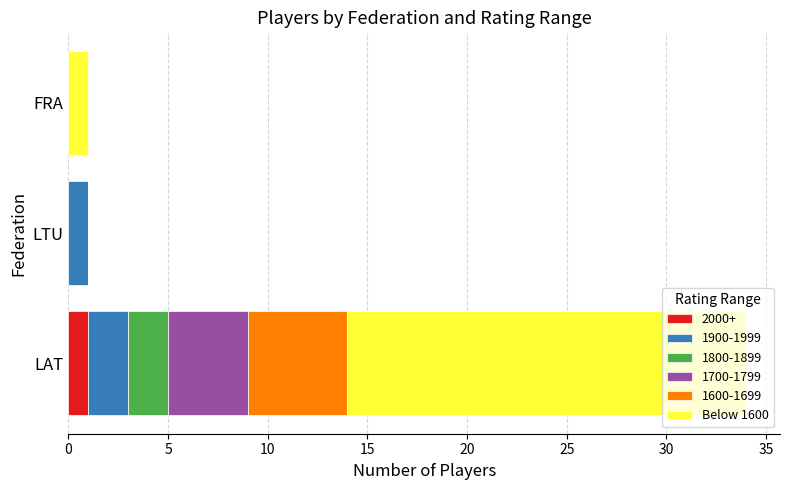

At which category is the sum across all series the highest?

LAT